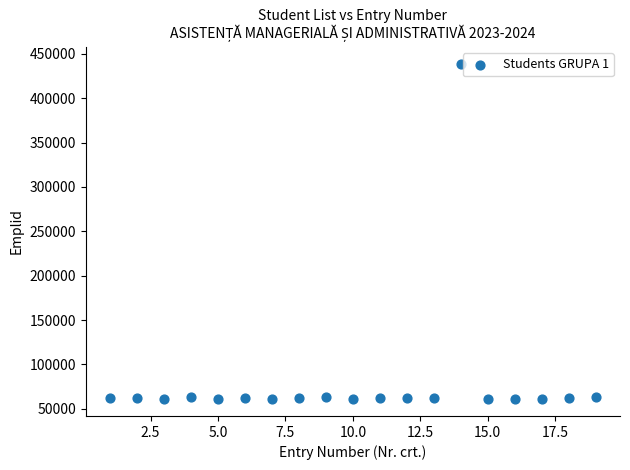

What is the range of Y values (max minus min)?

378391